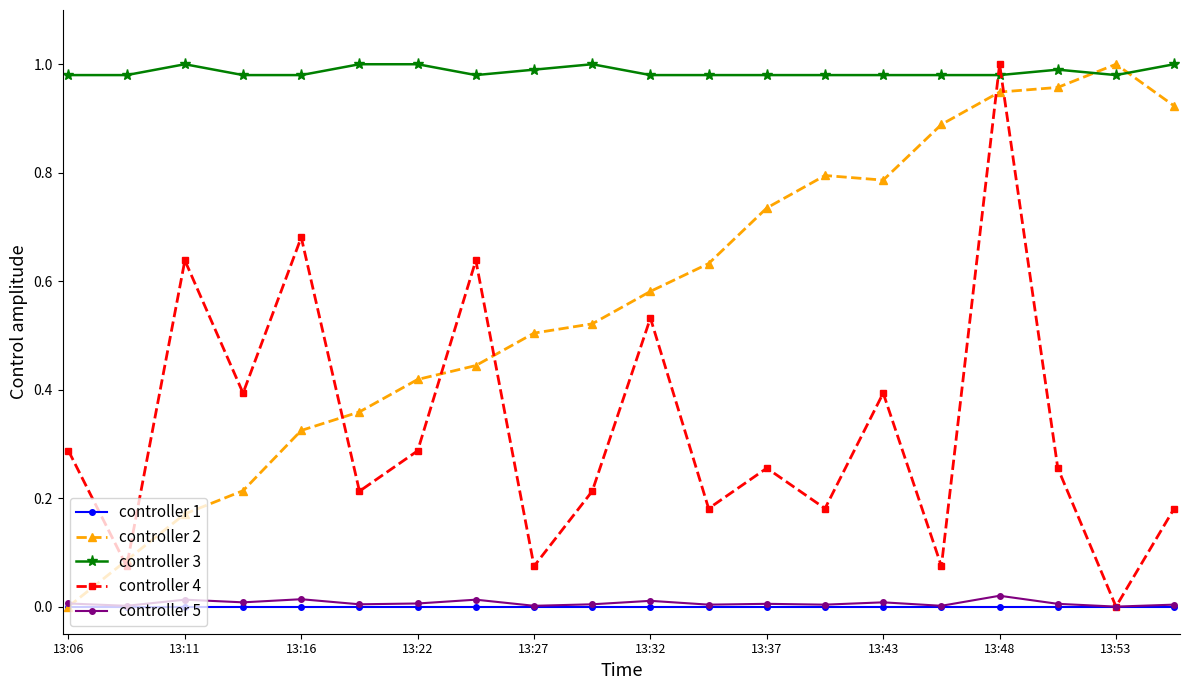

Which series ends up on top after the final intersection of controller 3 and controller 4?

controller 3